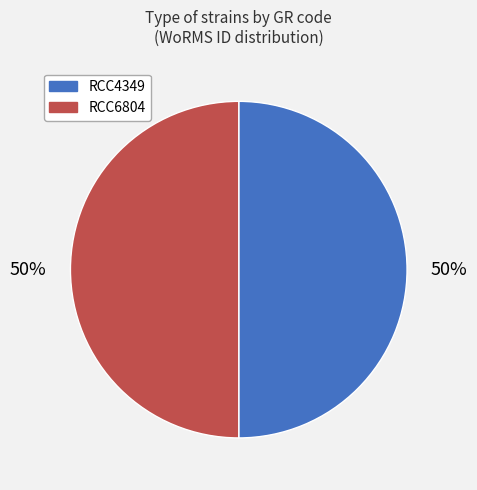

To the nearest percent, what is the average slice percentage?

50%